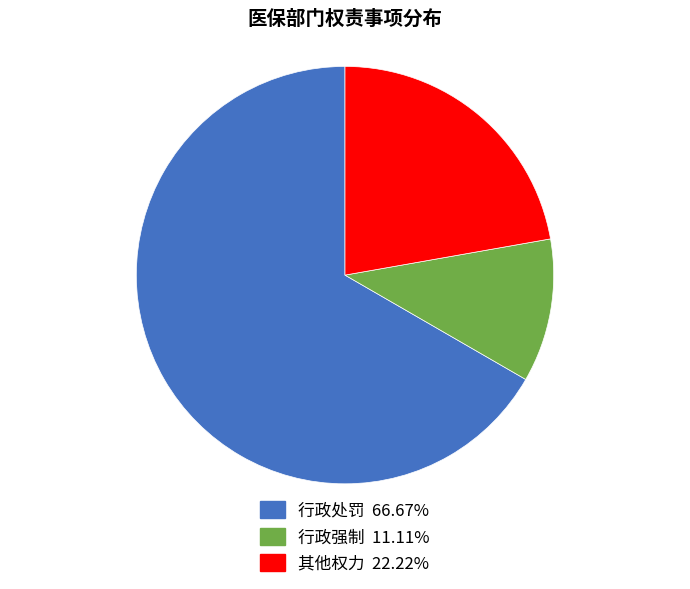

The 行政处罚 slice represents 67% of the pie. True or false?

True